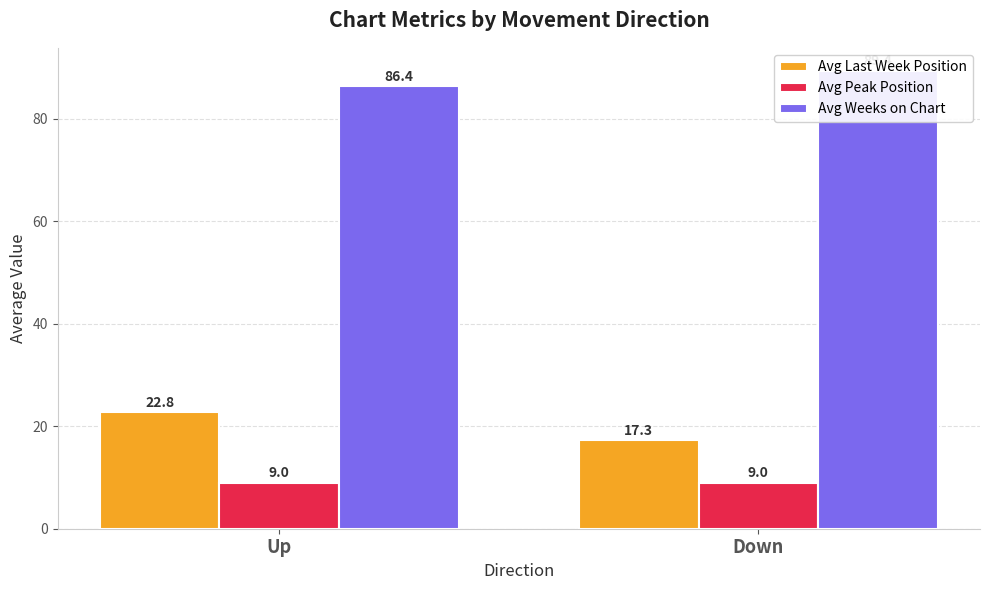

At how many categories does at least one series exceed 21?

2